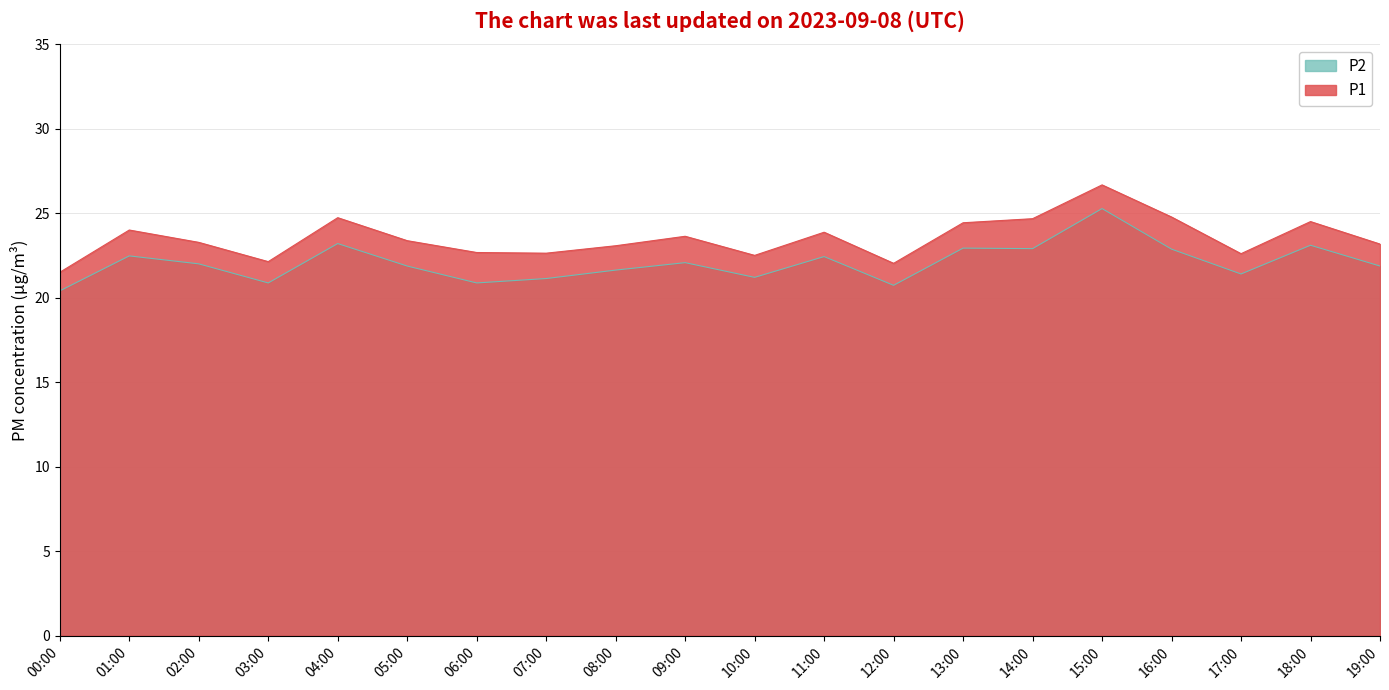

Which label corresponds to the smallest value in the chart?

00:00